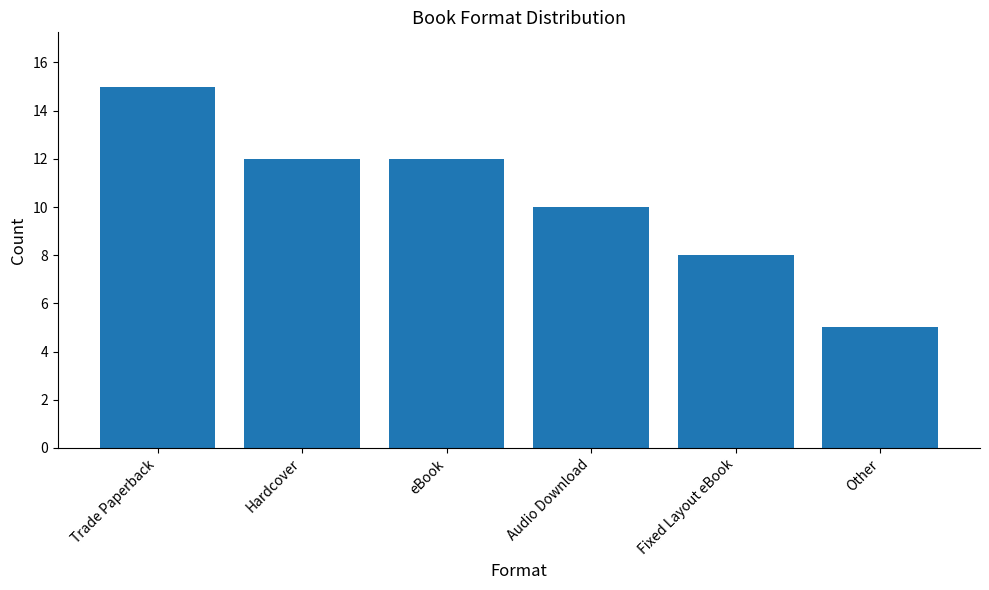

What is the value of the 1st bar from the left?

15